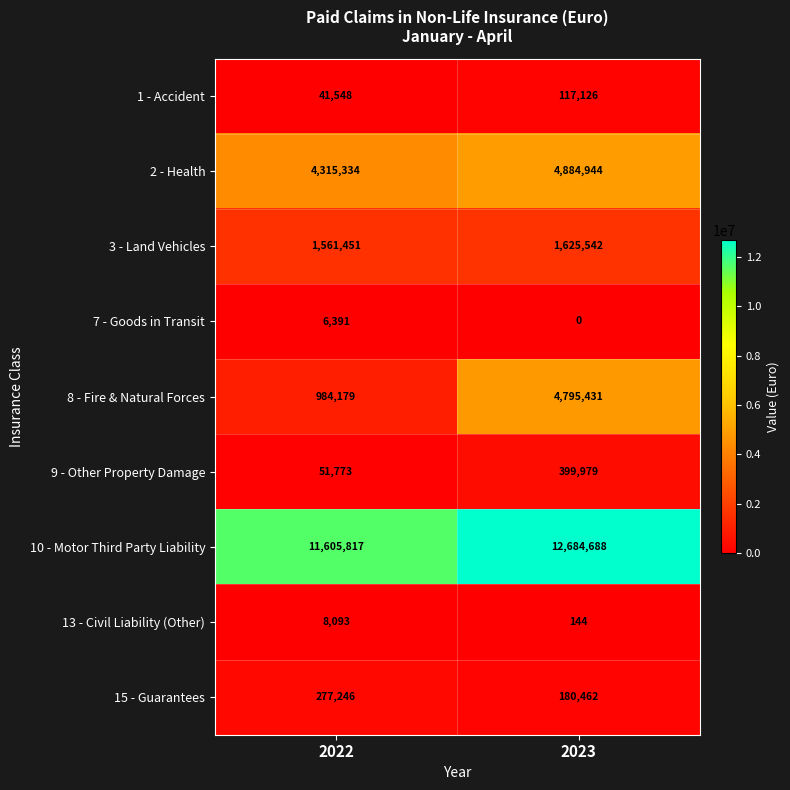

What is the difference between the 9 - Other Property Damage values at 2022 and 2023?

348206